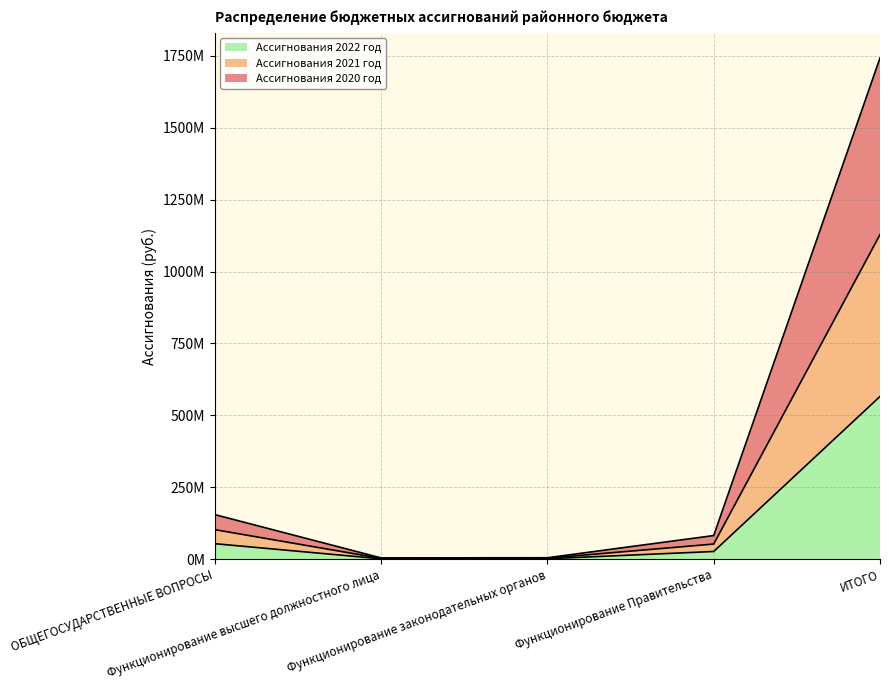

Does the chart have visible grid lines?

Yes